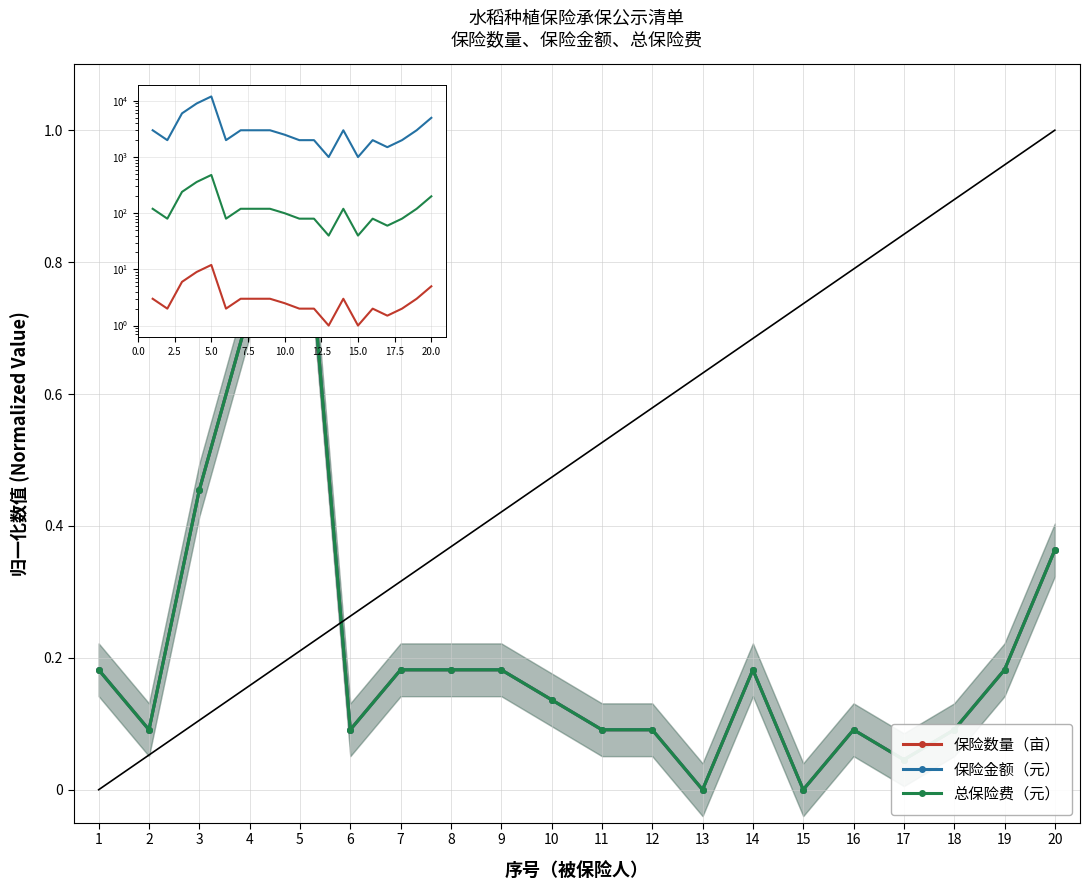

What is the total value across all series at 12?

2082.0